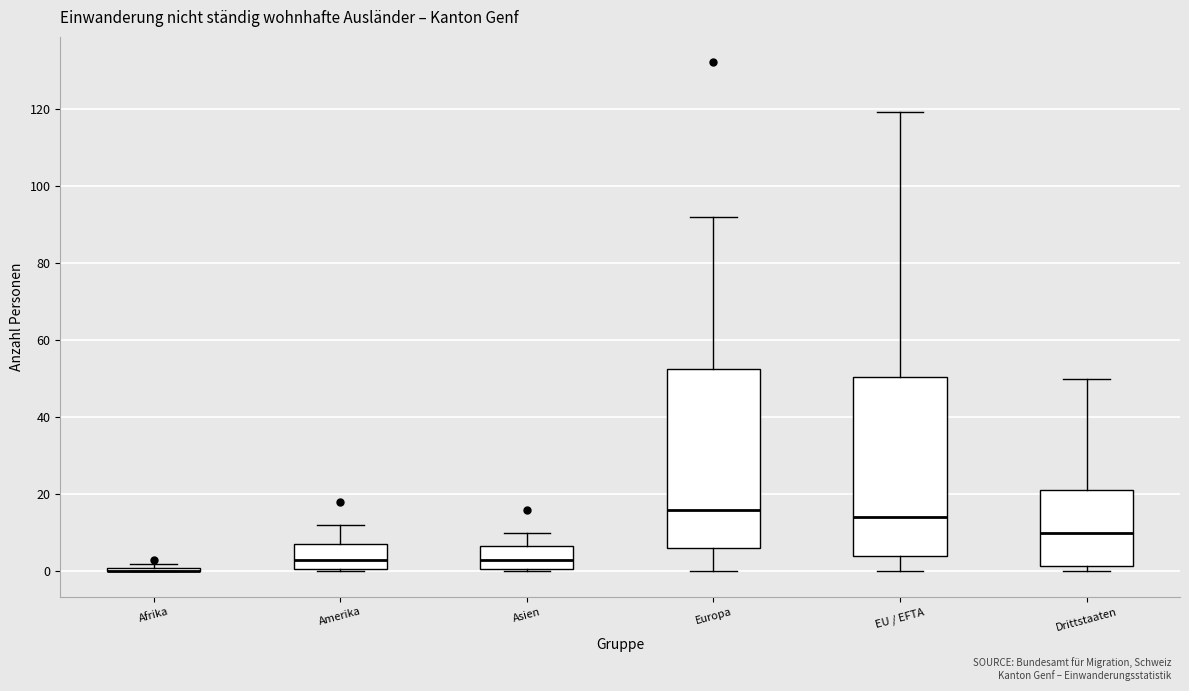

Where is the upper edge of the box for Afrika on the y-axis? The values are not printed on the chart, so give them approximately, as read against the axis.

2